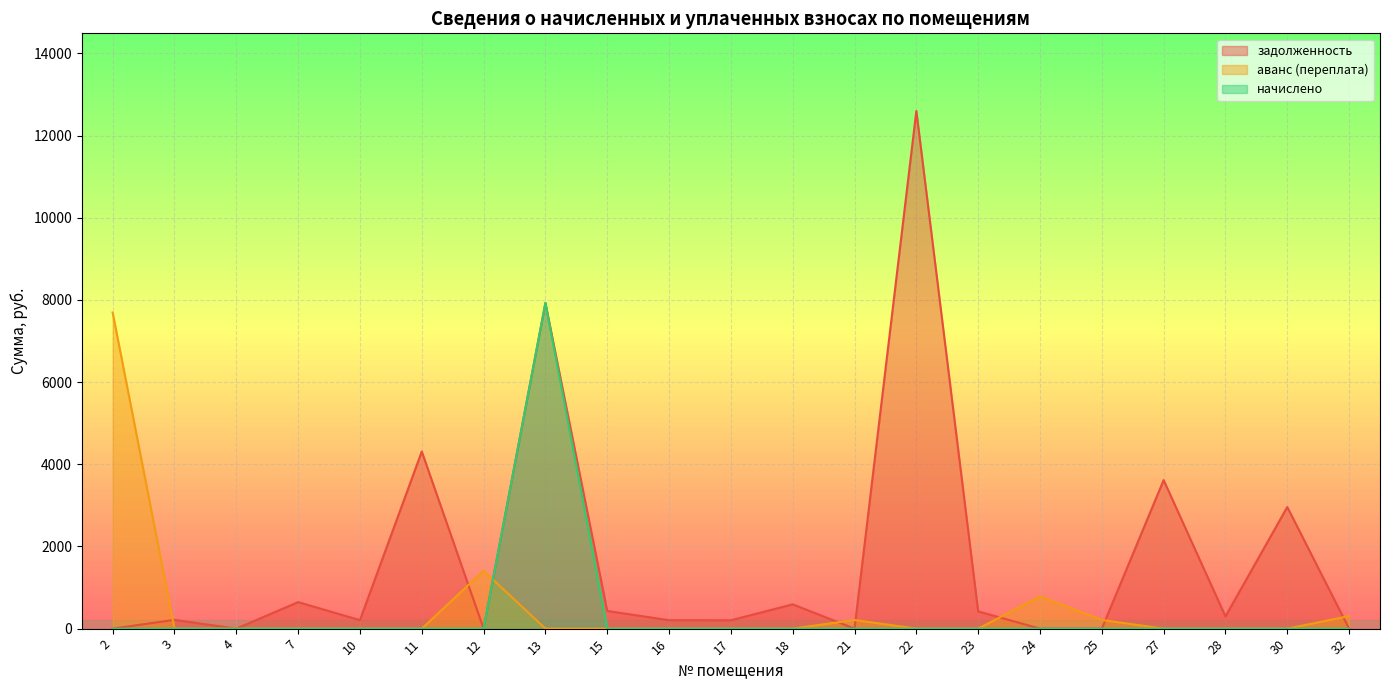

Does the chart display data point markers on the line(s)?

No